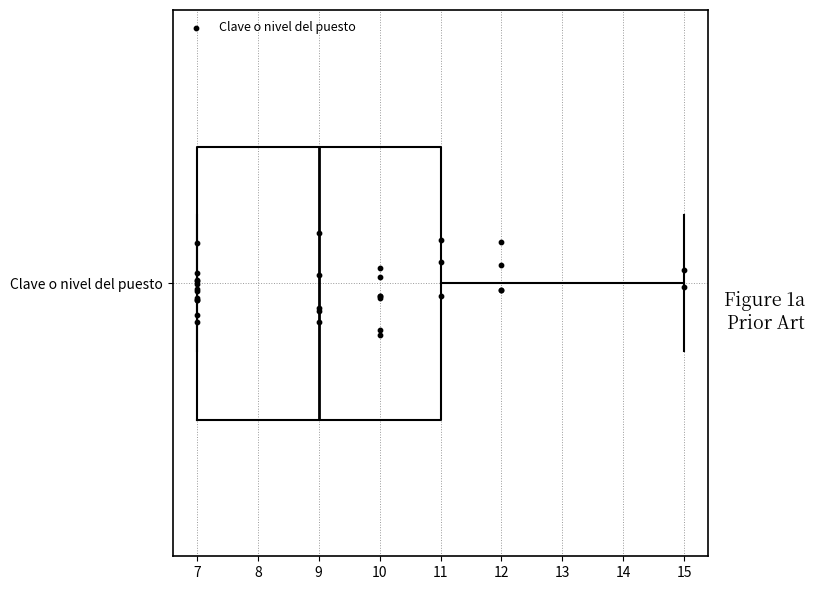

Where is the left edge of the box for Clave o nivel del puesto on the x-axis? The values are not printed on the chart, so give them approximately, as read against the axis.

7